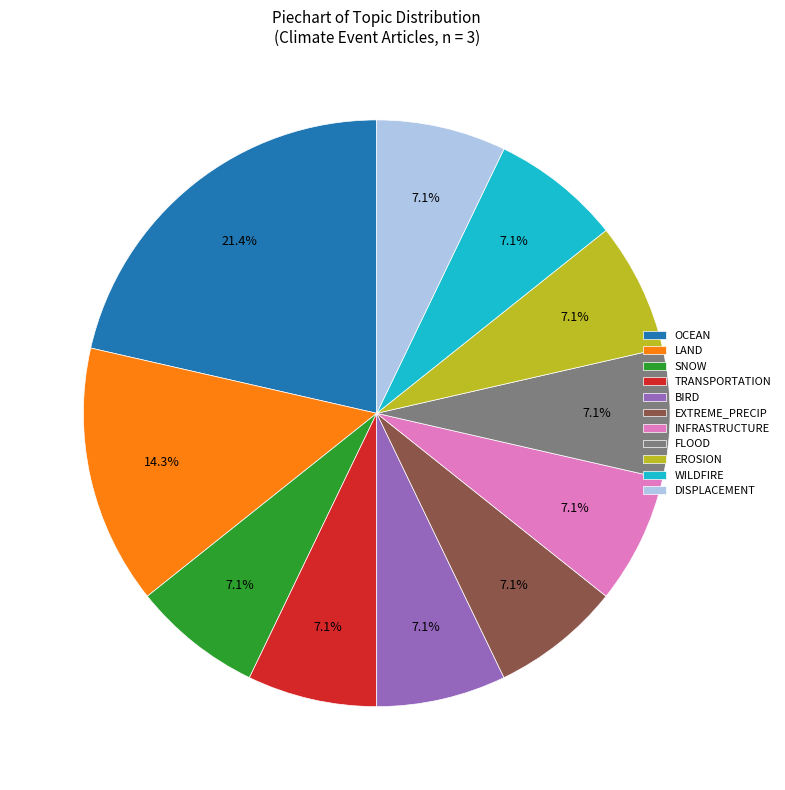

Is LAND the majority of the pie?

No